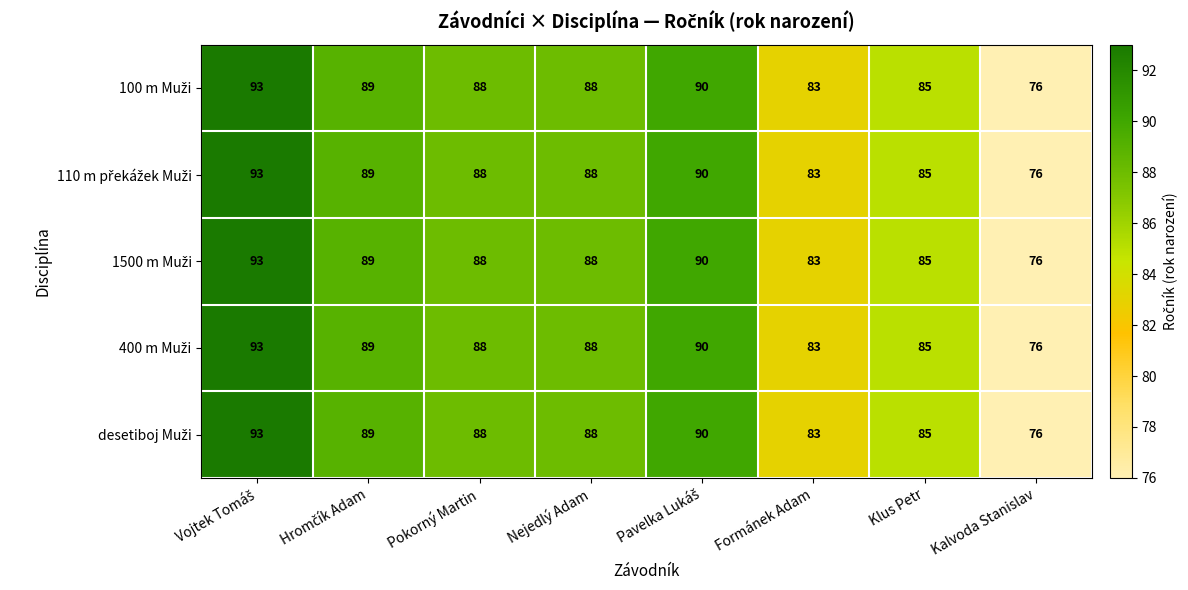

What is the minimum value shown in the chart?

76